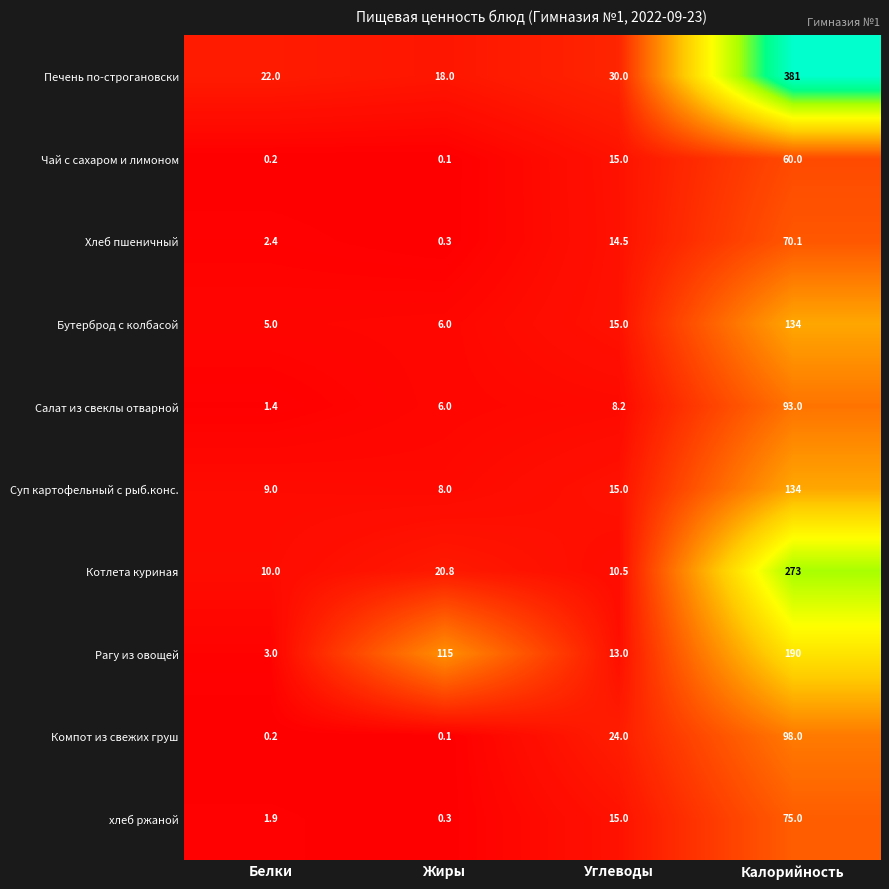

Which series changed the most between Белки and Калорийность?

Печень по-строгановски